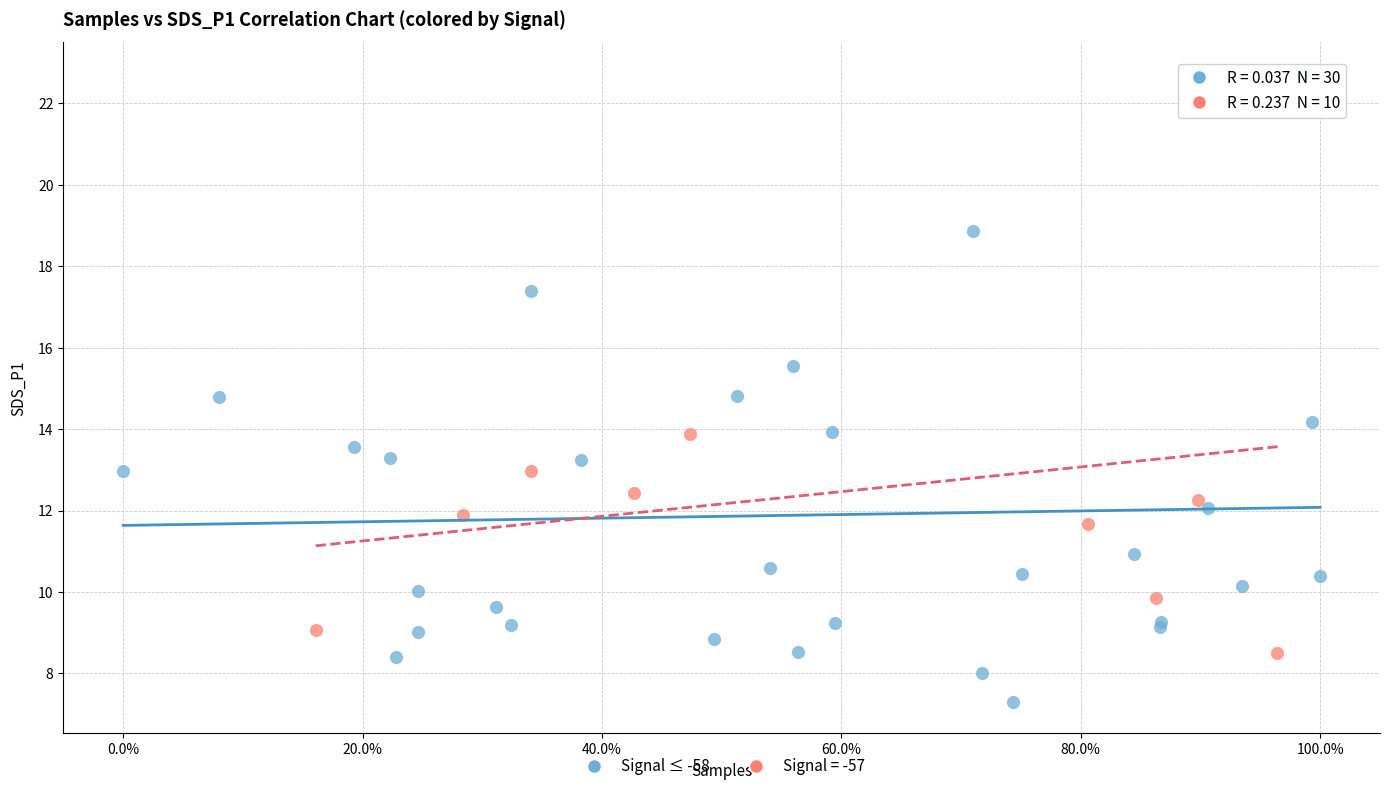

Which series contains the lowest Y value?

Signal ≤ -58